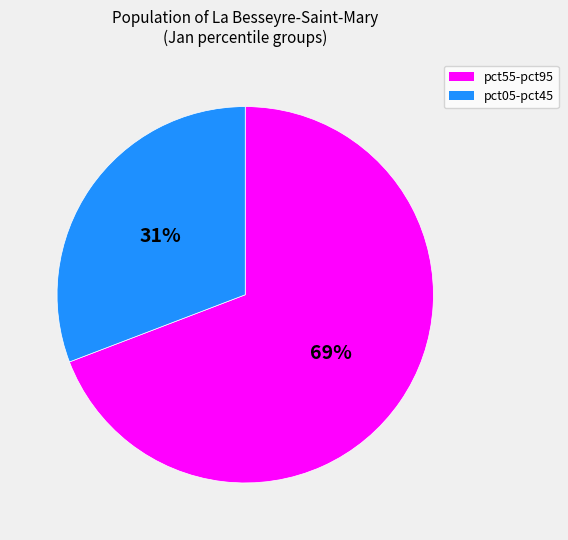

What percentage is the pct55-pct95 slice, to the nearest percent?

69%